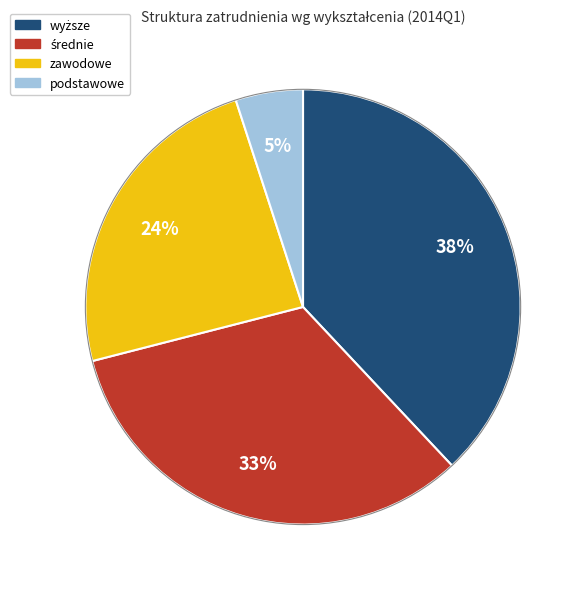

Does zawodowe account for over 50% of the chart?

No